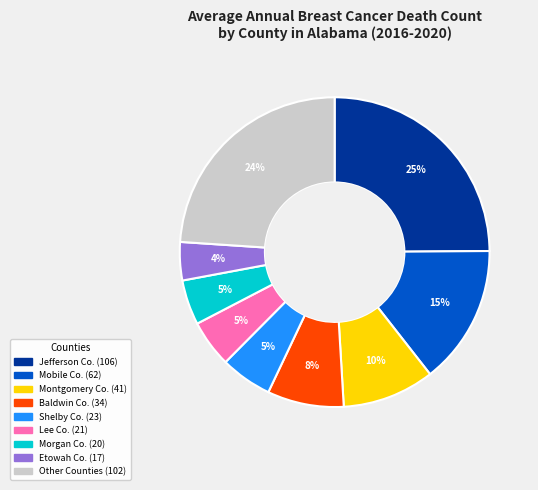

Does any single category account for the majority?

No